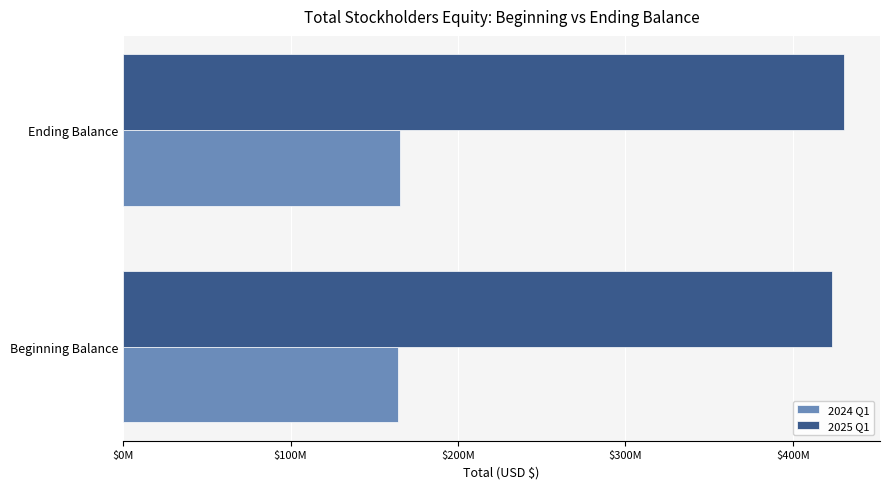

What are all the series names shown in the legend?

2024 Q1, 2025 Q1